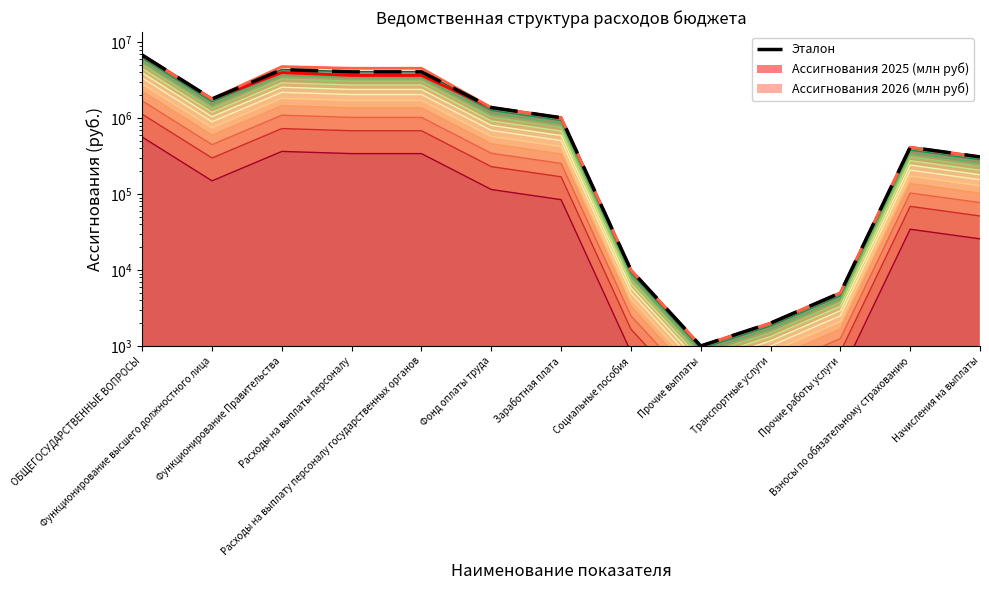

At how many categories does at least one series exceed 4694161?

1